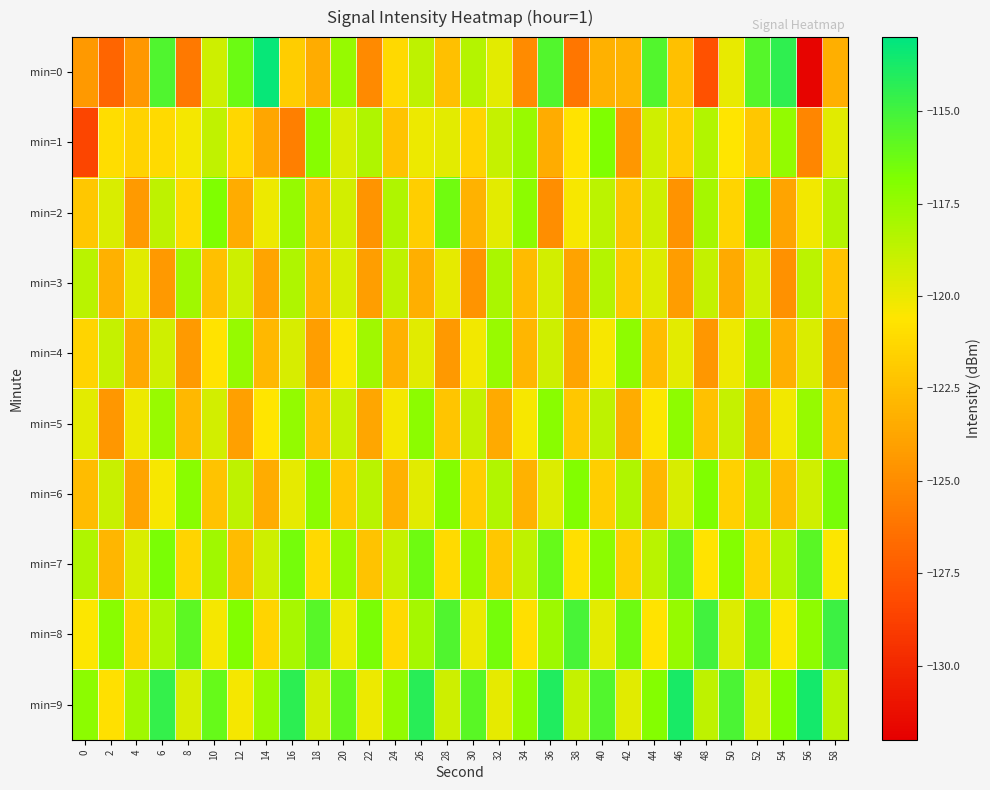

Which has a higher value, 34 or 30?

30